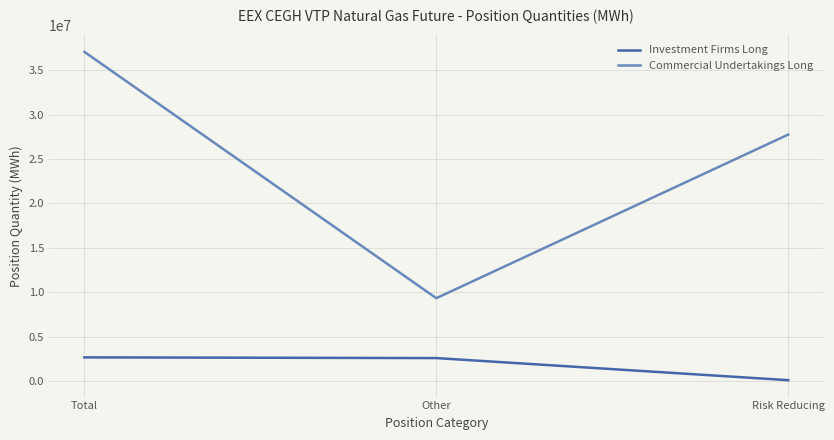

Between Total and Other, which series saw the biggest shift?

Commercial Undertakings Long